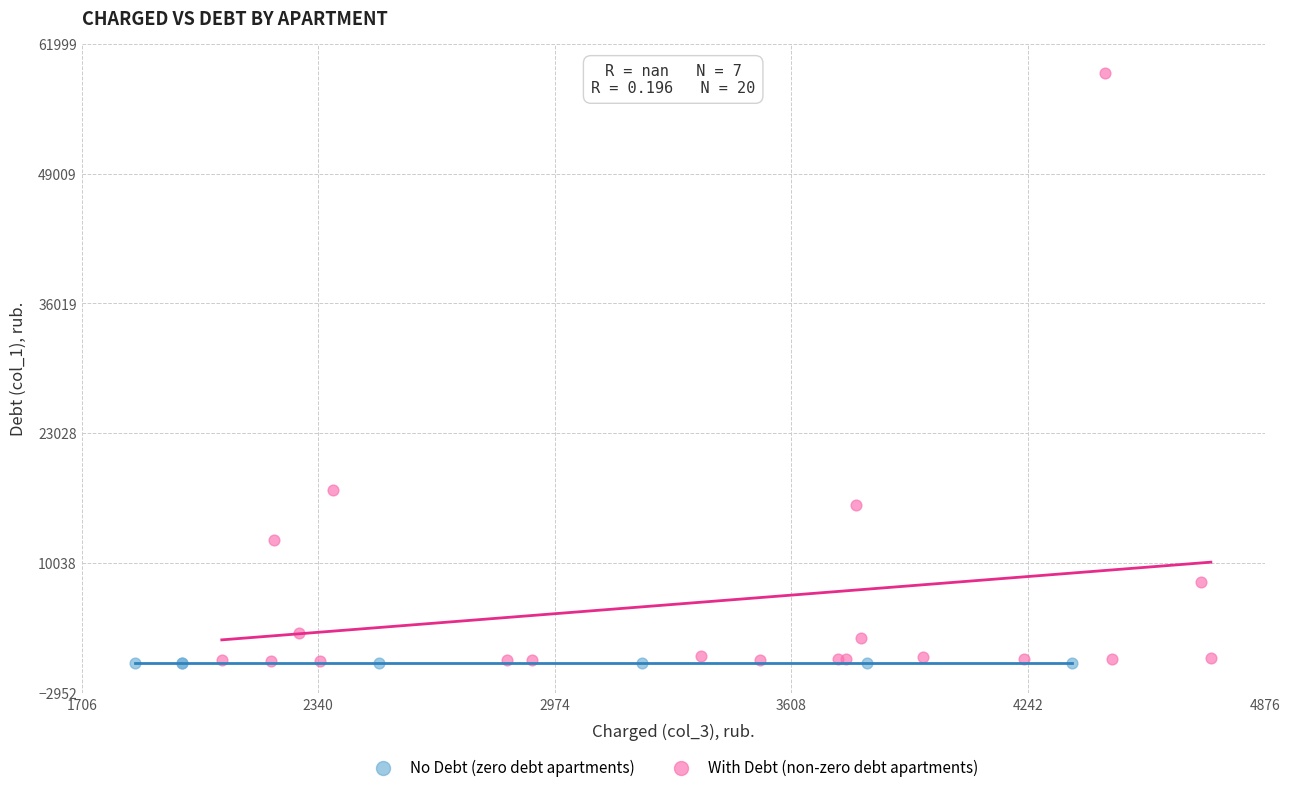

Which series contains the highest Y value?

With Debt (non-zero debt apartments)